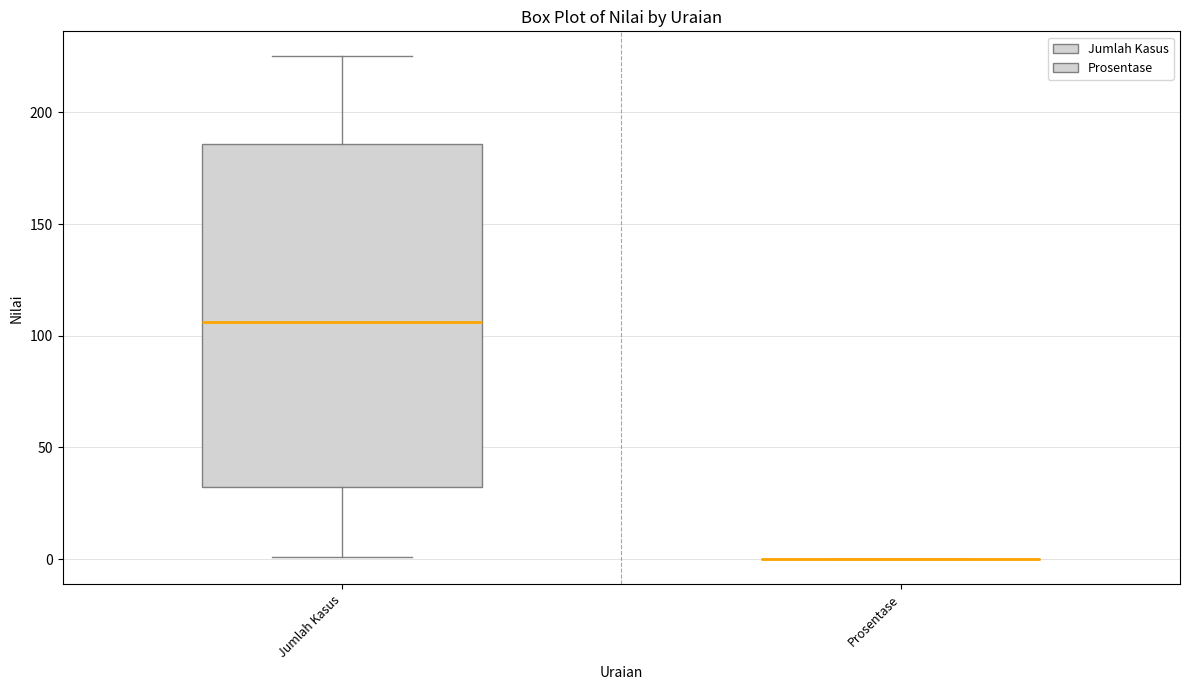

Comparing the boxes themselves (not the whiskers), which one is the tallest?

Jumlah Kasus